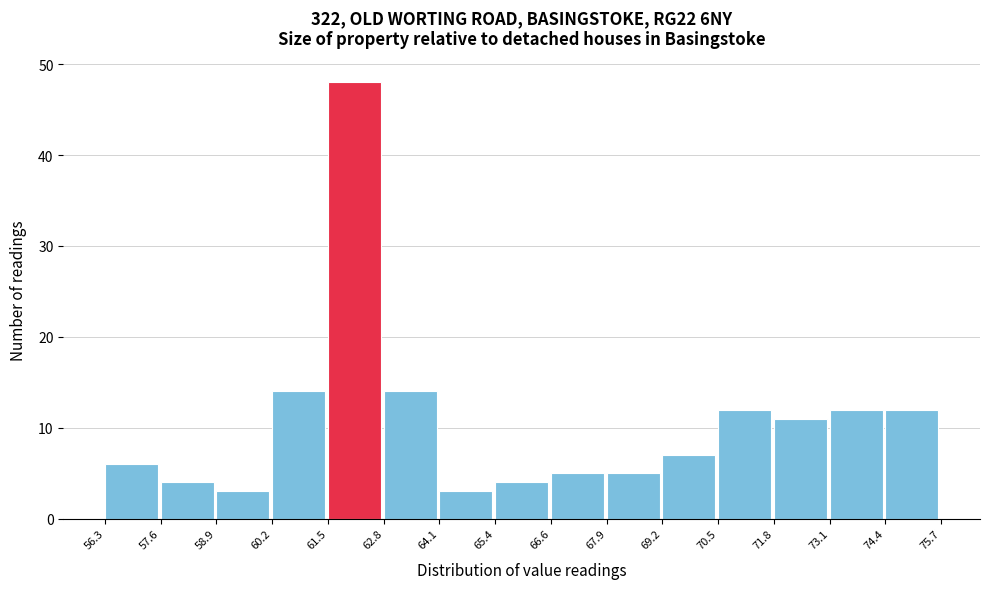

Over which range of the x-axis is the bar tallest?

61.5 to 62.8